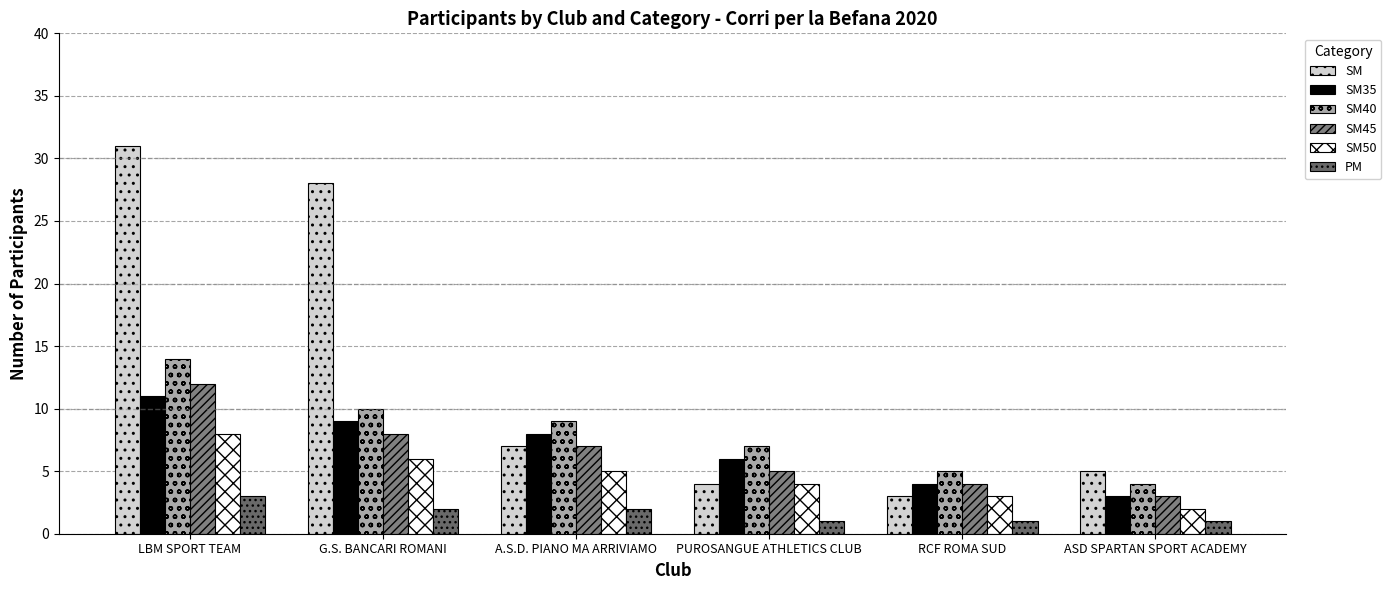

What is the total value across all series at PUROSANGUE ATHLETICS CLUB?

27